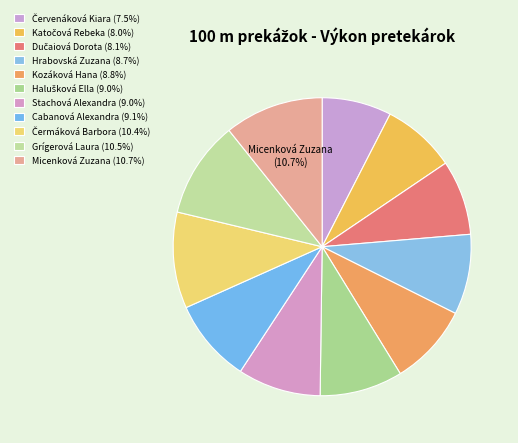

True or false: Čermáková Barbora accounts for 10% of the total.

True